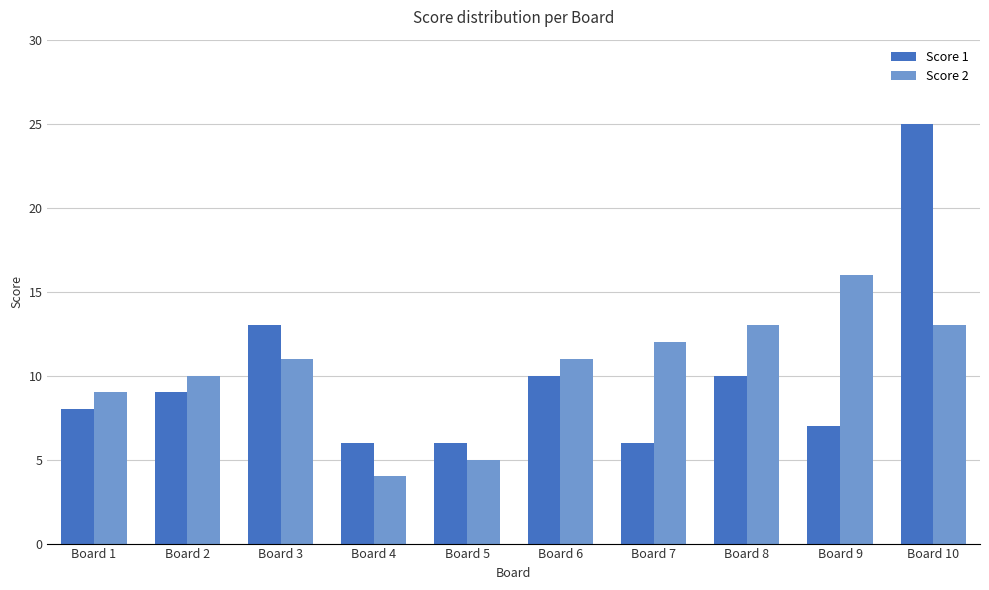

What is the minimum value shown in the chart?

4